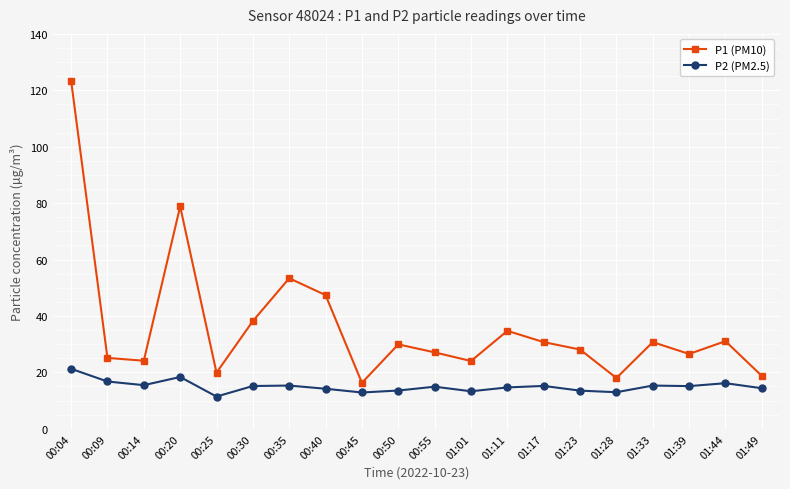

Does the chart display data point markers on the line(s)?

Yes